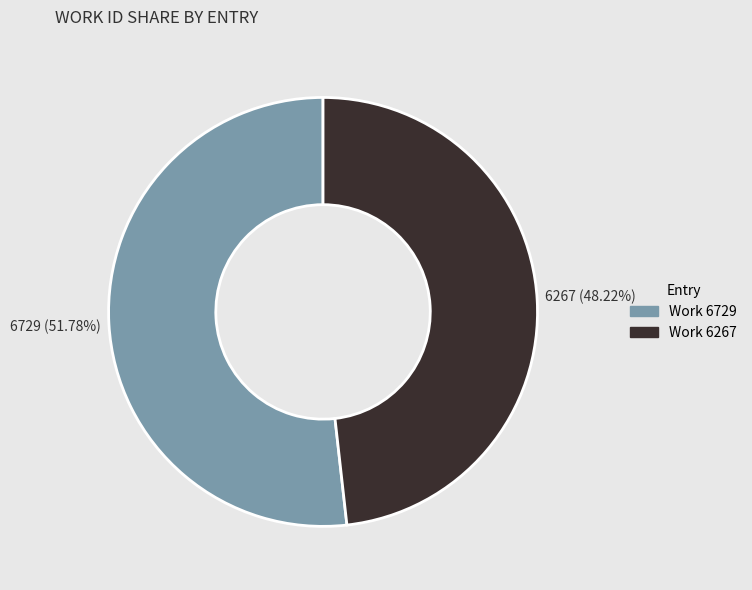

Approximately how many times larger is the value at Work 6267 compared to Work 6729?

0.9